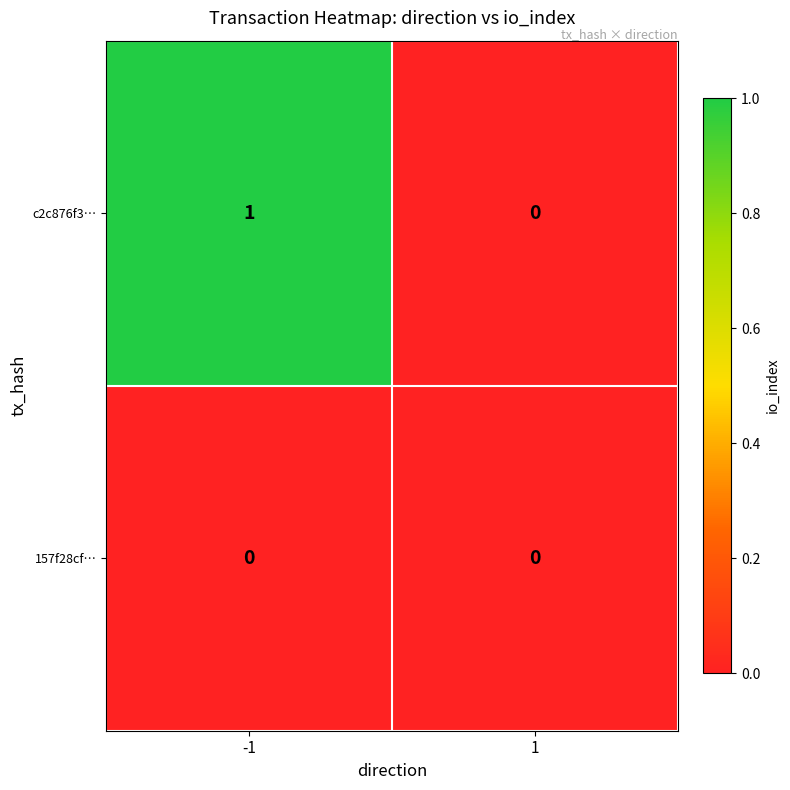

Which series has the largest total across all categories?

c2c876f3…